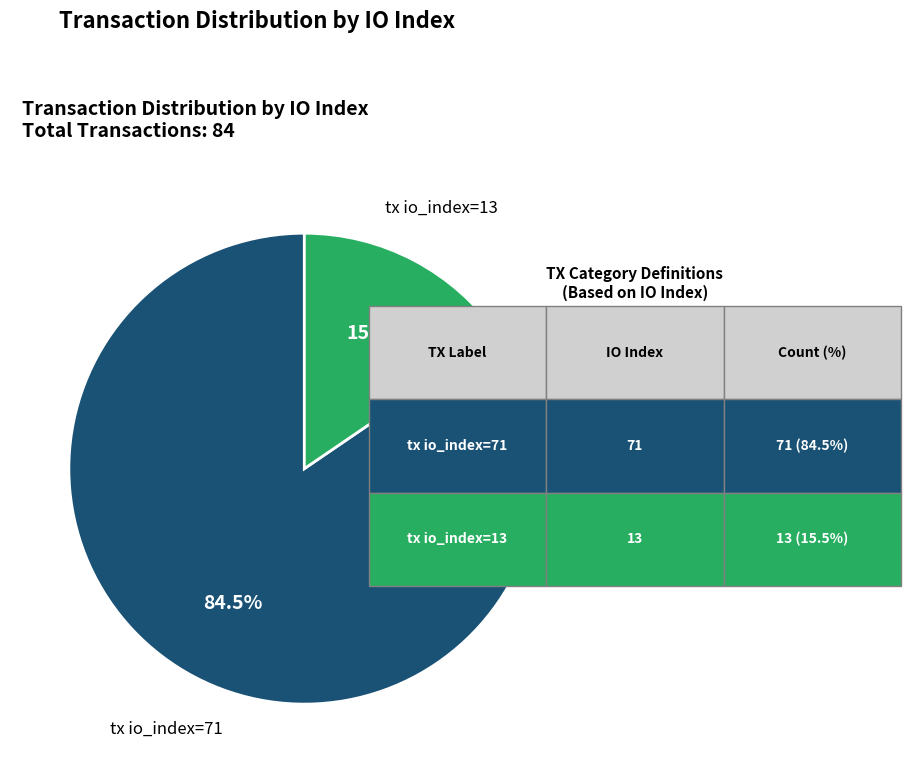

What is the smallest slice in the pie chart?

tx io_index=13